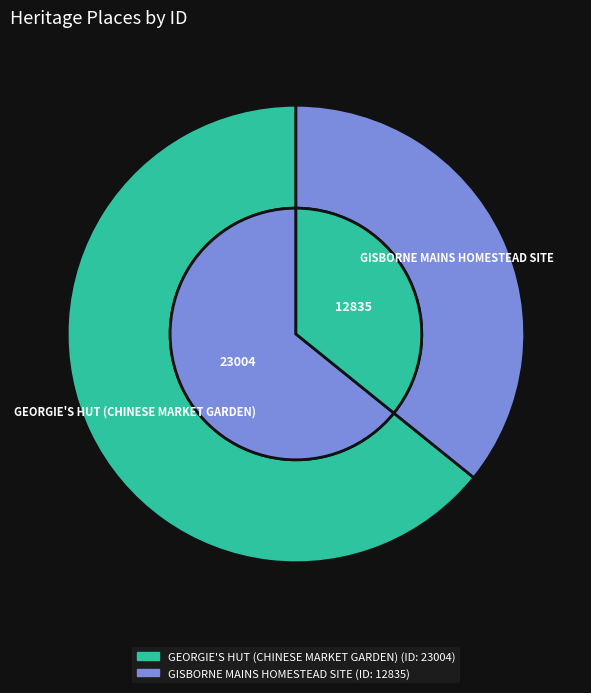

To the nearest percent, what percentage of the pie is GISBORNE MAINS HOMESTEAD SITE?

36%